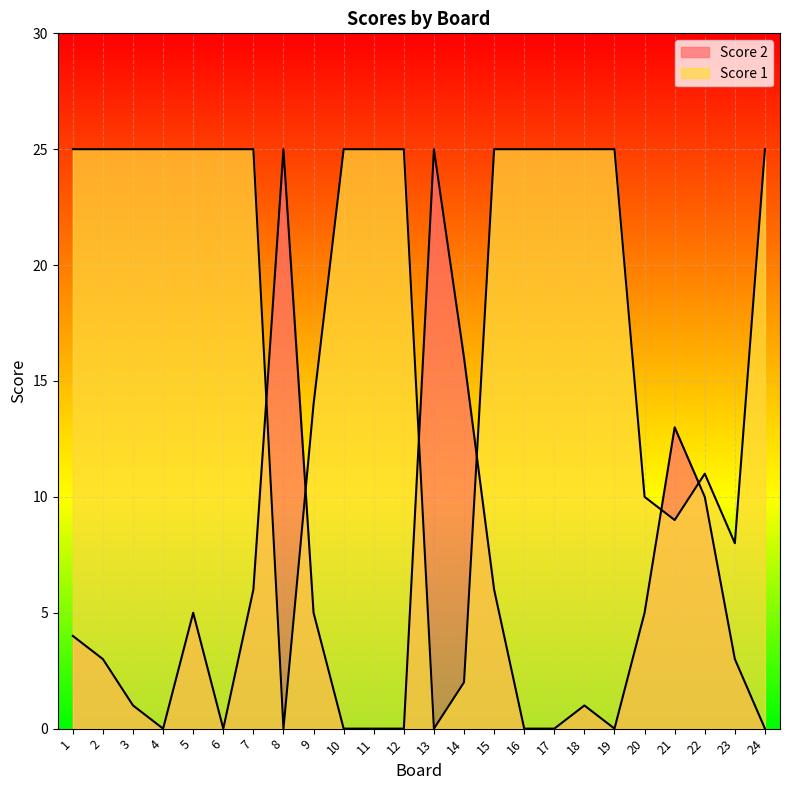

Count the number of categories in the chart.

24